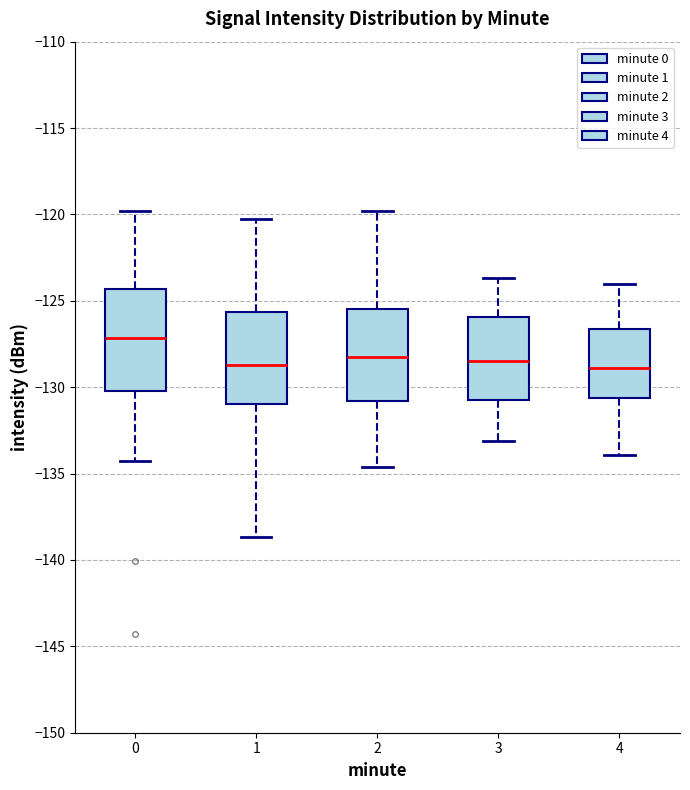

Reading left to right, read every box against the y-axis: the position of its median line, the range the box covers, and the ends of its whiskers. The values are not printed on the chart, so give them approximately, as read against the axis.

0: median -127.0, box -130.0 to -124.5, whiskers -134.5 to -120.0
1: median -128.5, box -131.0 to -125.5, whiskers -138.5 to -120.0
2: median -128.0, box -131.0 to -125.5, whiskers -134.5 to -120.0
3: median -128.5, box -130.5 to -126.0, whiskers -133.0 to -123.5
4: median -129.0, box -130.5 to -126.5, whiskers -134.0 to -124.0